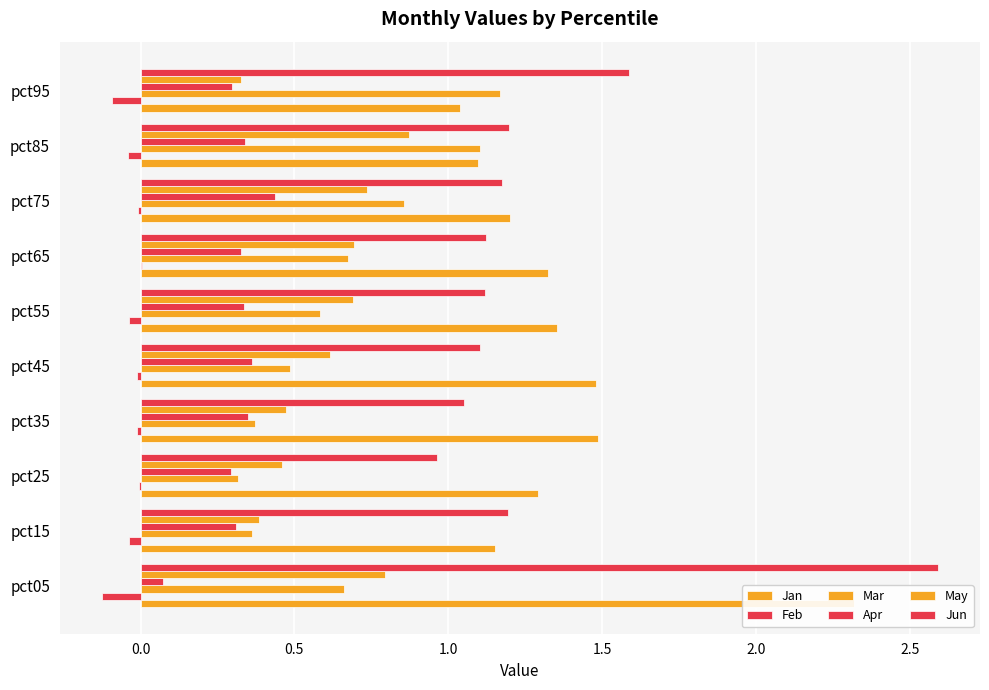

Is it true that May equals 0.3 at pct95?

True